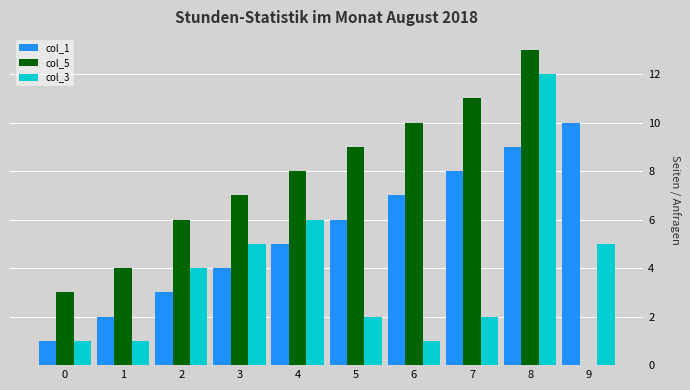

Which series changed the most between 0 and 5?

col_5